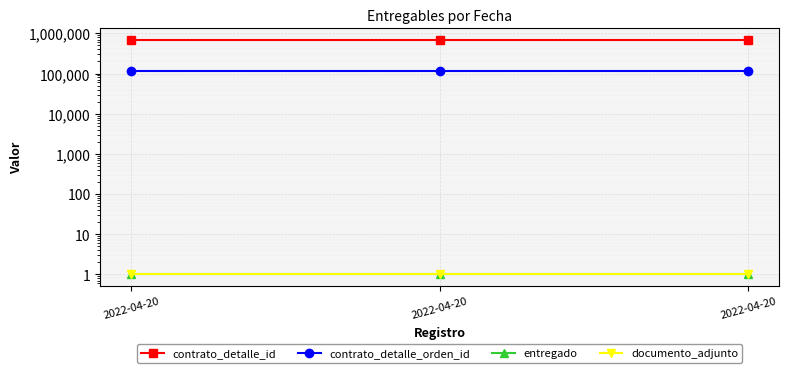

Which has a higher value, 2022-04-20 or 2022-04-20?

2022-04-20